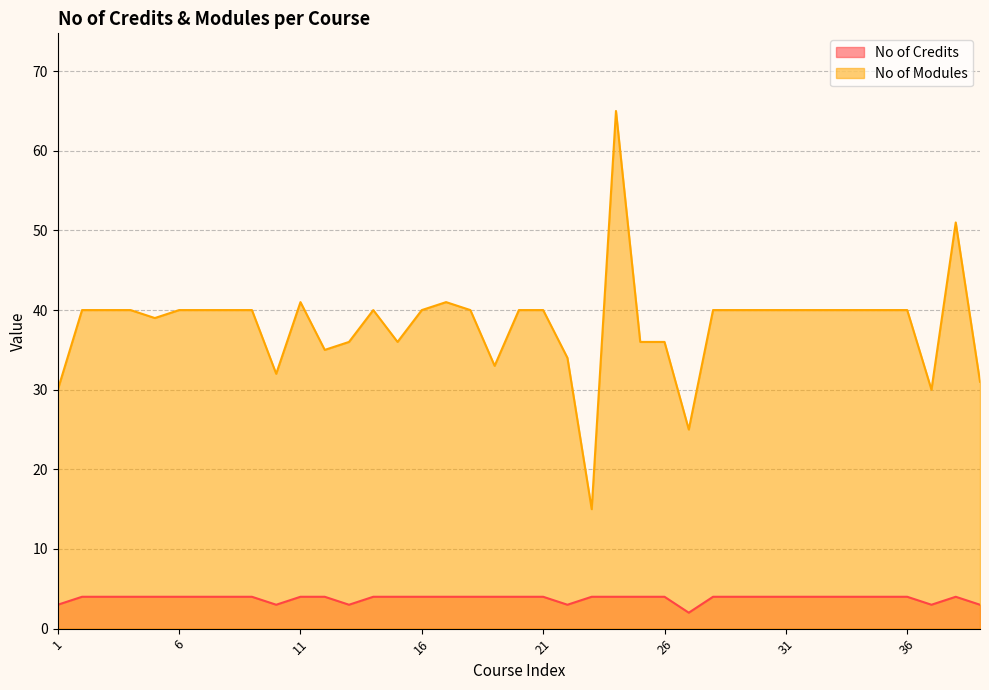

What is the value of the No of Modules point at the 35th from the left?

40